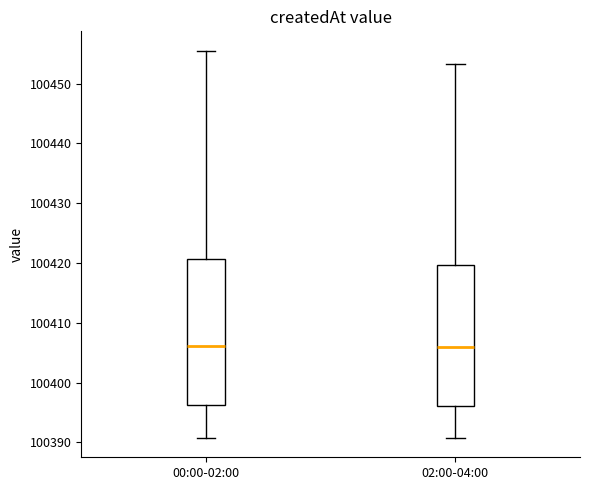

Reading left to right, transcribe this box plot: for each box, give where its median line is, the range the box spans, and where its two whiskers end, as read against the y-axis. The values are not printed on the chart, so give them approximately, as read against the axis.

00:00-02:00: median 100406, box 100396 to 100421, whiskers 100391 to 100456
02:00-04:00: median 100406, box 100396 to 100420, whiskers 100391 to 100453